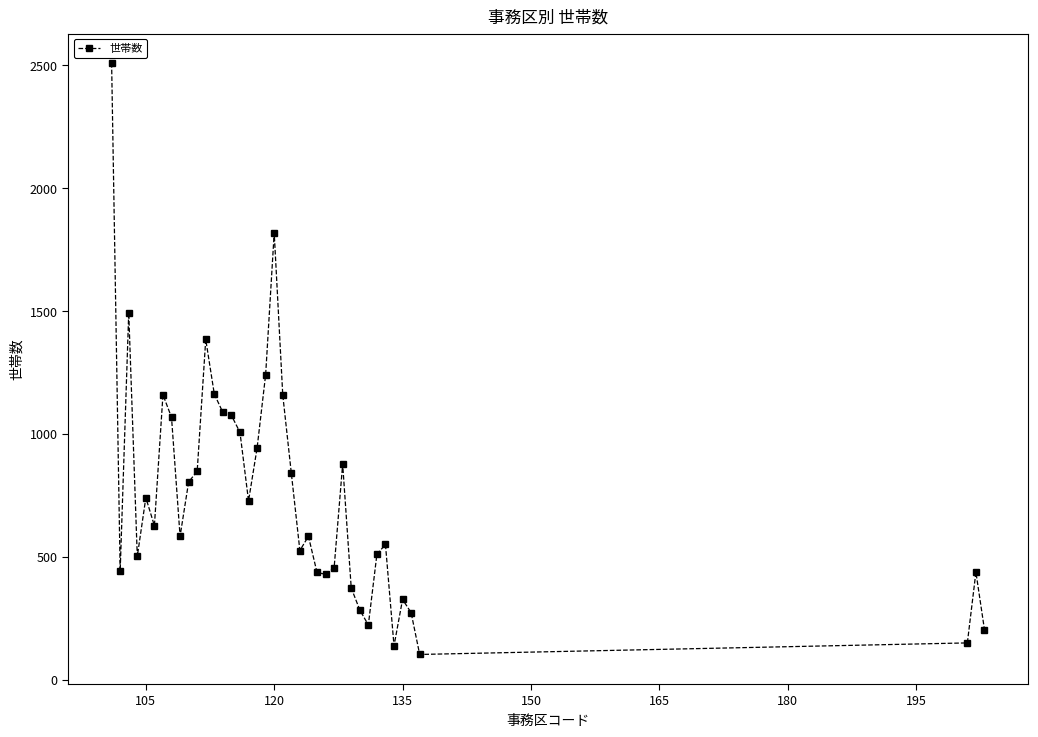

How many lines are shown in the chart?

1